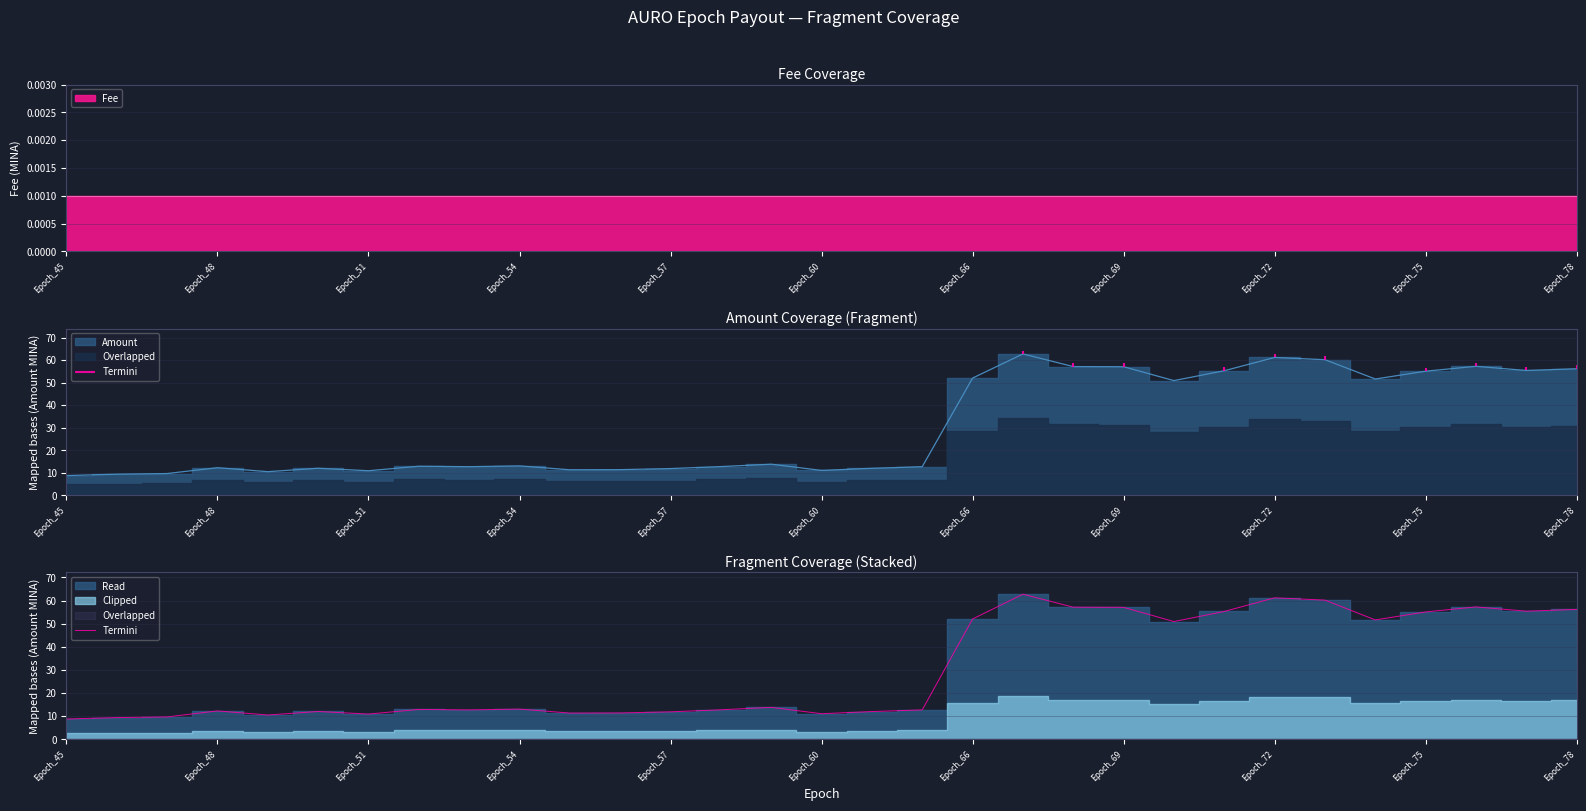

What is the value of the 10th point from the left?

13.0